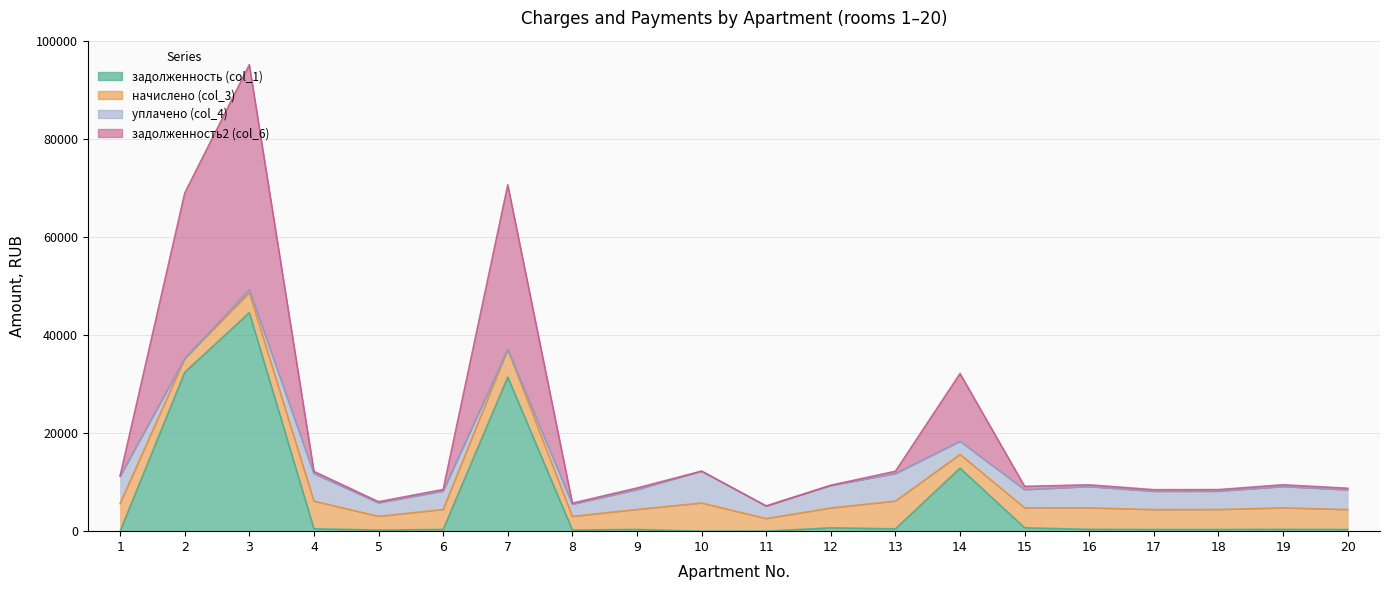

Which category has the lowest value across all series?

1